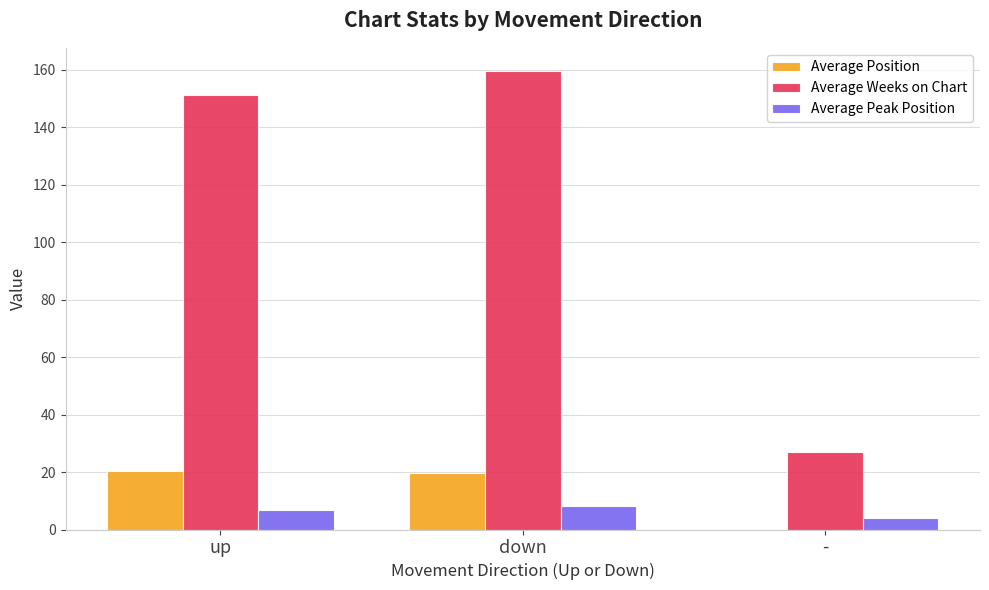

What are all the series names shown in the legend?

Average Position, Average Weeks on Chart, Average Peak Position